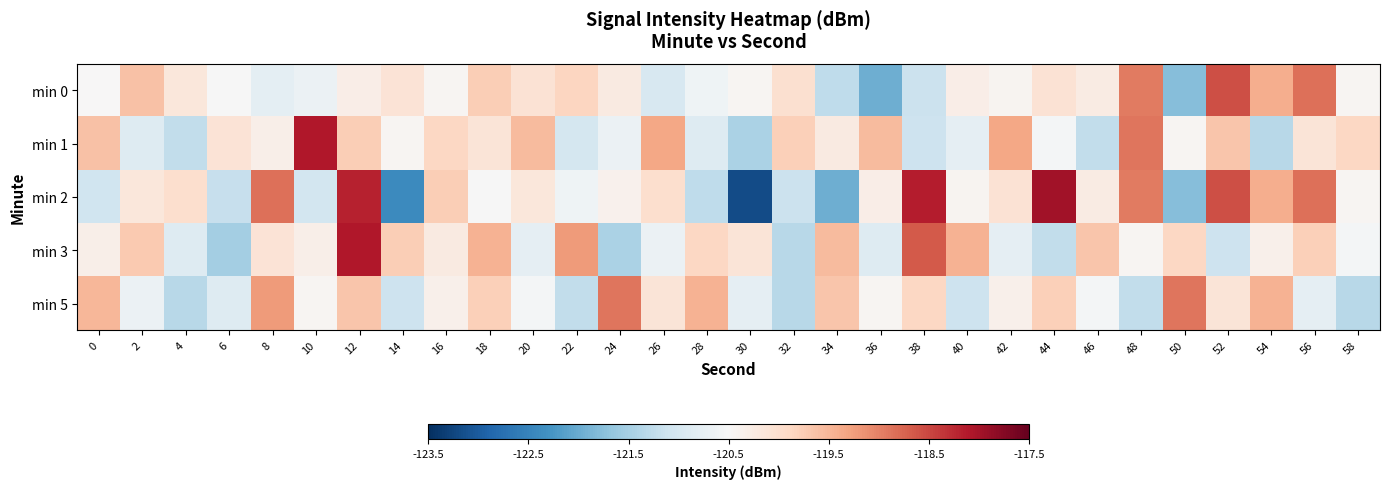

Between 0 and 20, which series saw the biggest shift?

min 5